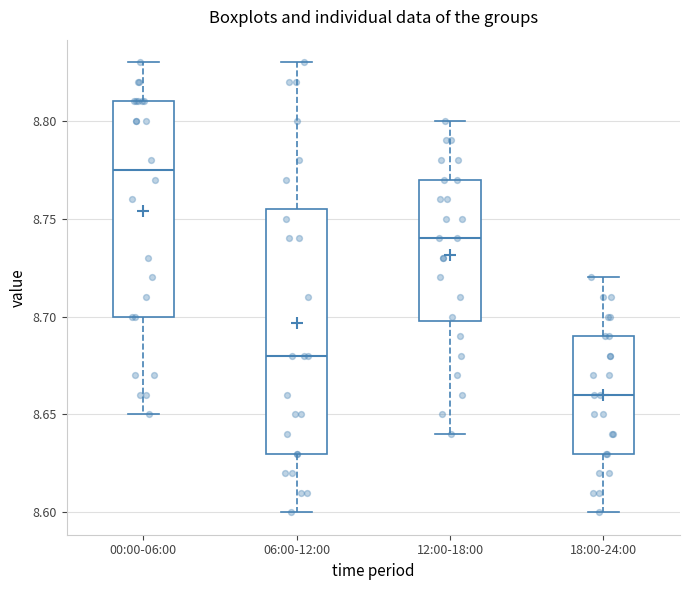

Reading left to right, read every box against the y-axis: the position of its median line, the range the box covers, and the ends of its whiskers. The values are not printed on the chart, so give them approximately, as read against the axis.

00:00-06:00: median 8.775, box 8.700 to 8.810, whiskers 8.650 to 8.830
06:00-12:00: median 8.680, box 8.630 to 8.755, whiskers 8.600 to 8.830
12:00-18:00: median 8.740, box 8.700 to 8.770, whiskers 8.640 to 8.800
18:00-24:00: median 8.660, box 8.630 to 8.690, whiskers 8.600 to 8.720